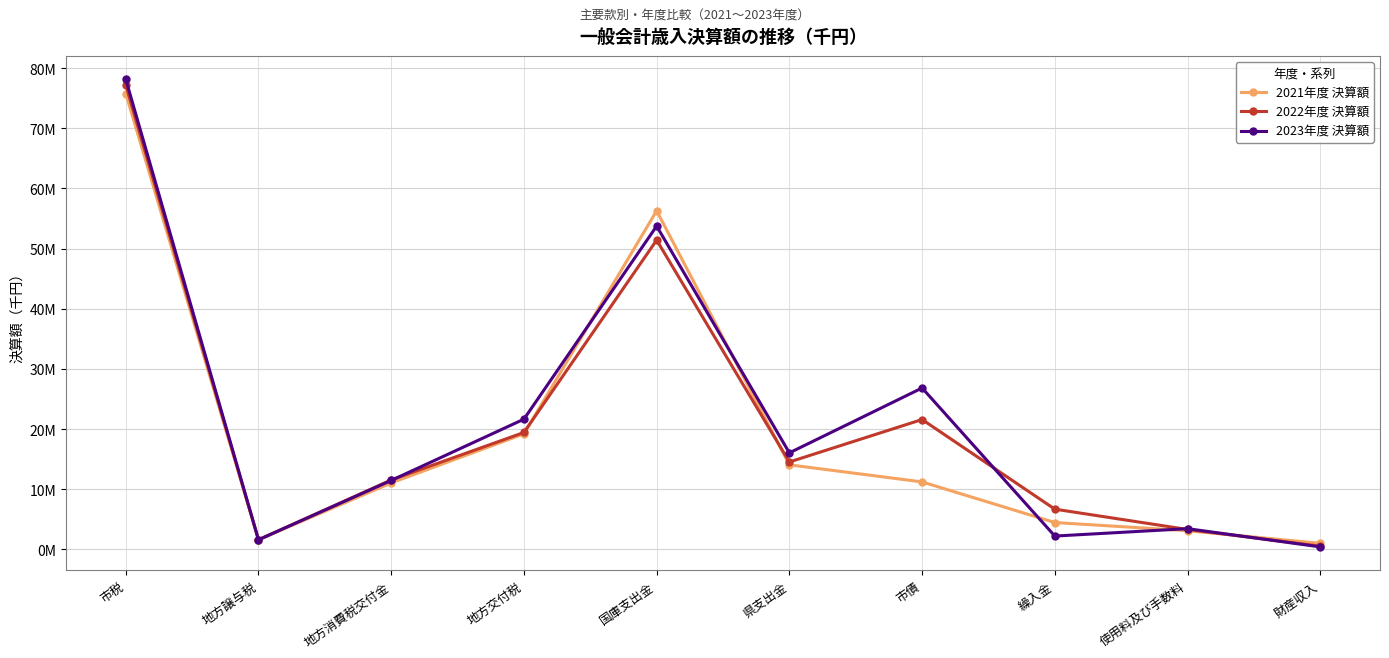

Does the chart have visible grid lines?

Yes